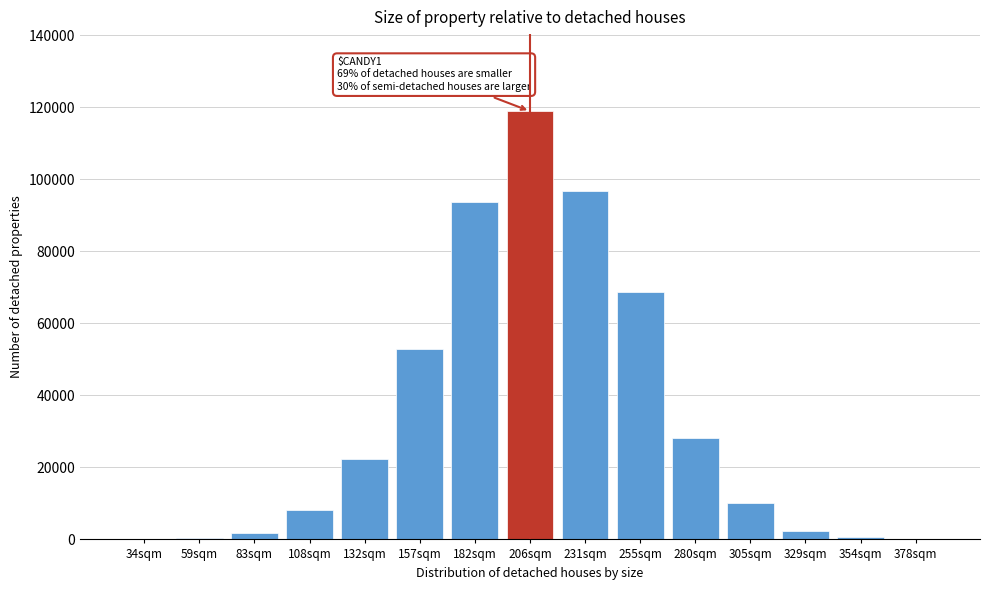

Which category has the highest value across all series?

206sqm